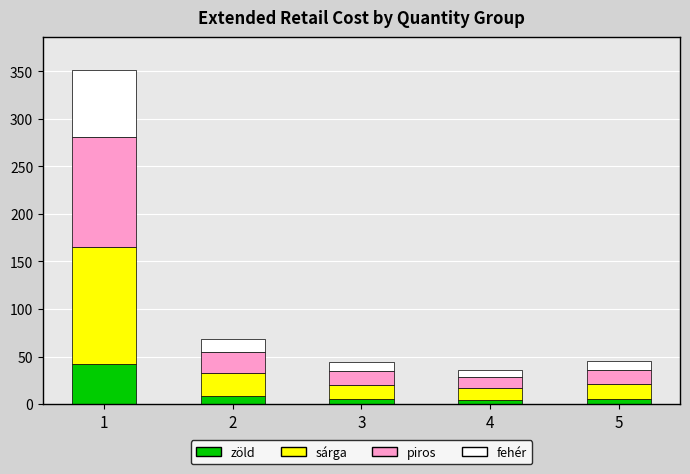

What are all the series names shown in the legend?

zöld, sárga, piros, fehér